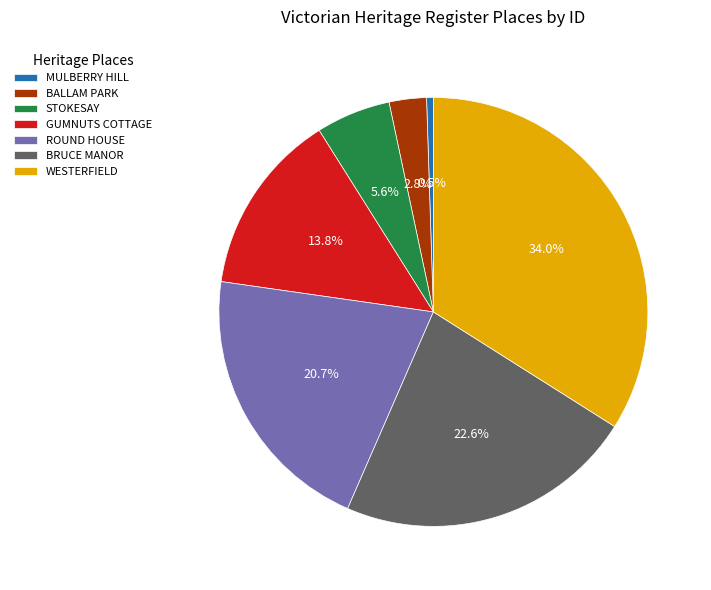

Which slice is the smallest?

MULBERRY HILL